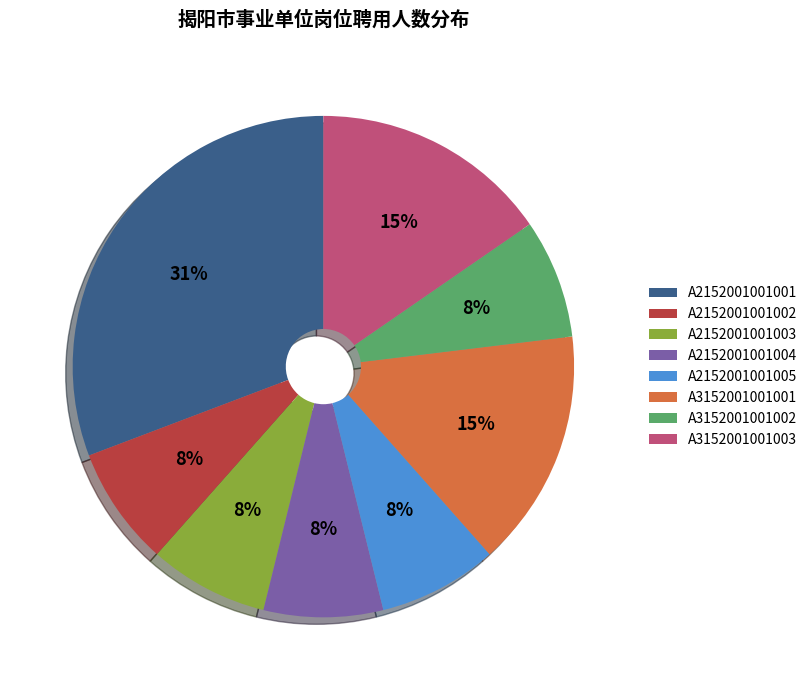

Is the sum of A3152001001003 and A3152001001001 greater than half?

No